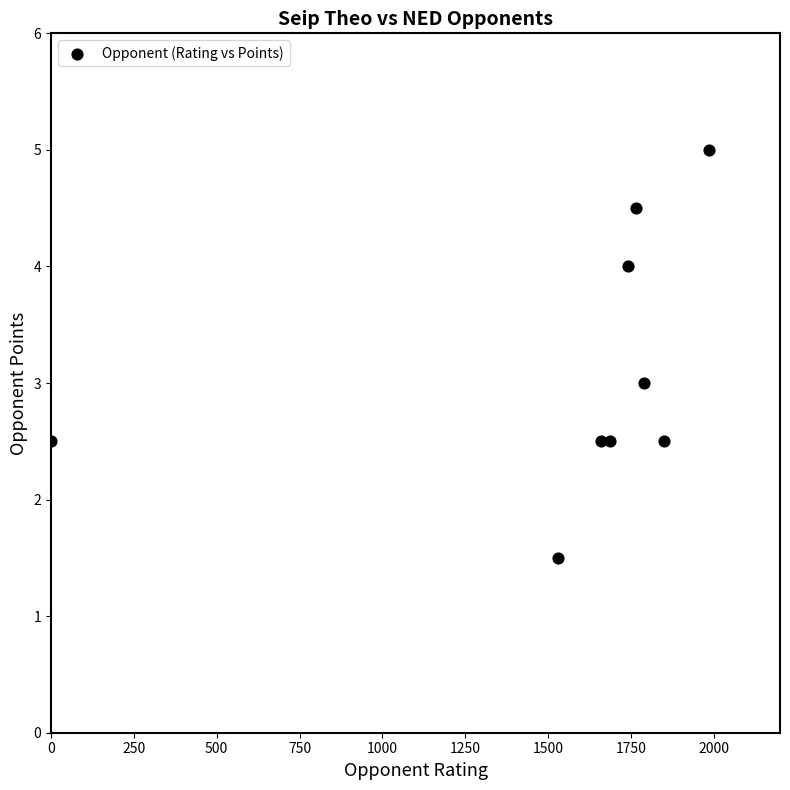

What is the range of X values (max minus min)?

1987.0